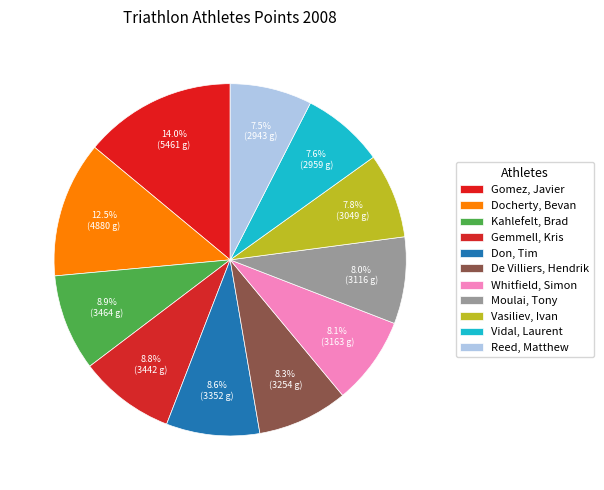

What is the change in value from De Villiers, Hendrik to Vidal, Laurent?

-294.1